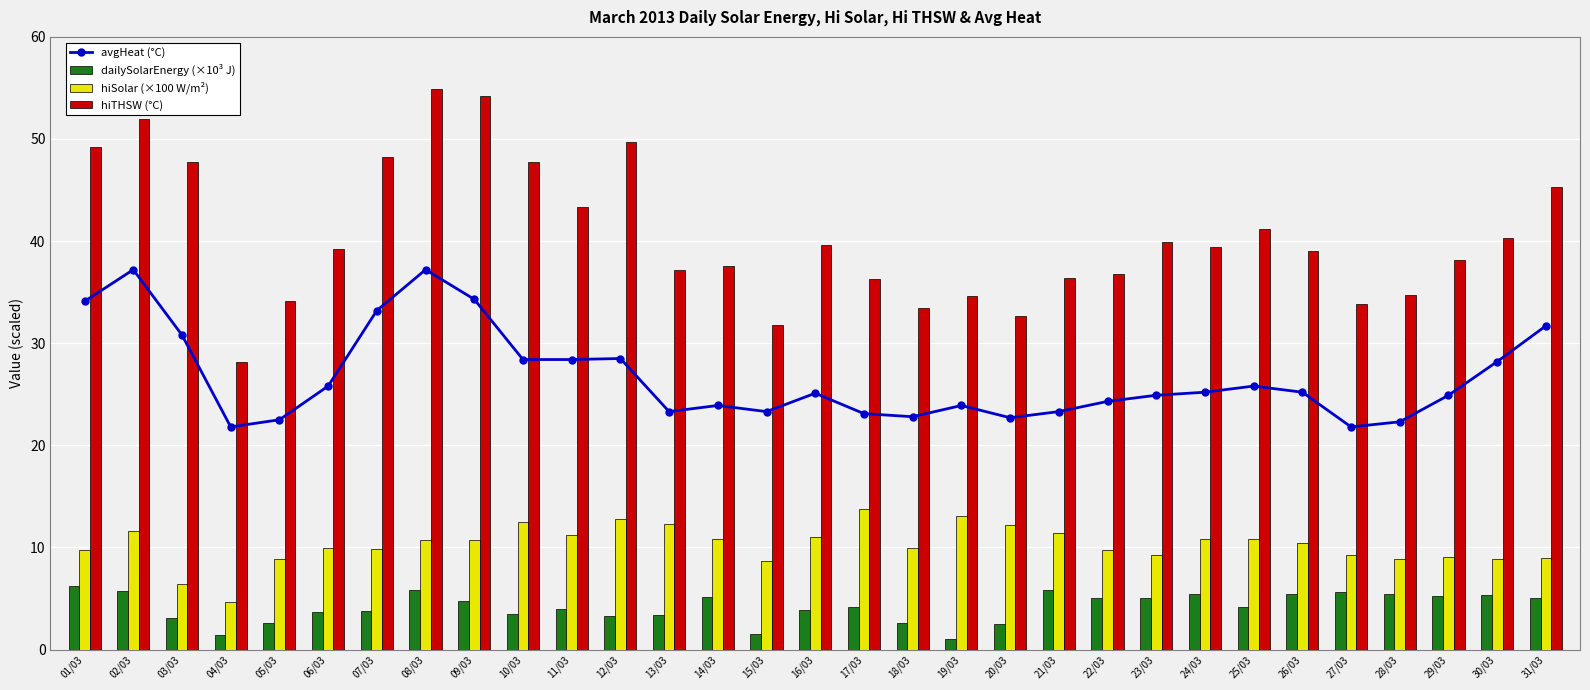

At which label does hiSolar (×100 W/m²) reach its minimum?

04/03